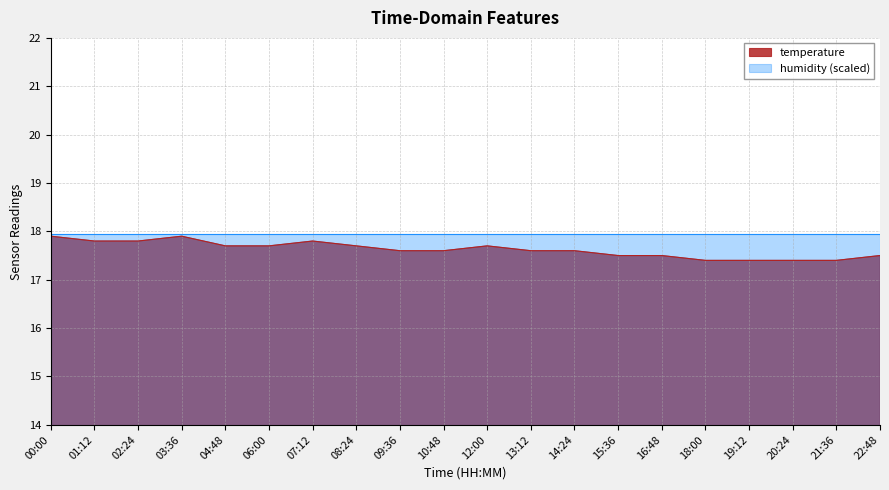

List the labels in order of value, largest first.

00:00, 03:36, 01:12, 02:24, 07:12, 04:48, 06:00, 08:24, 12:00, 09:36, 10:48, 13:12, 14:24, 15:36, 16:48, 22:48, 18:00, 19:12, 20:24, 21:36